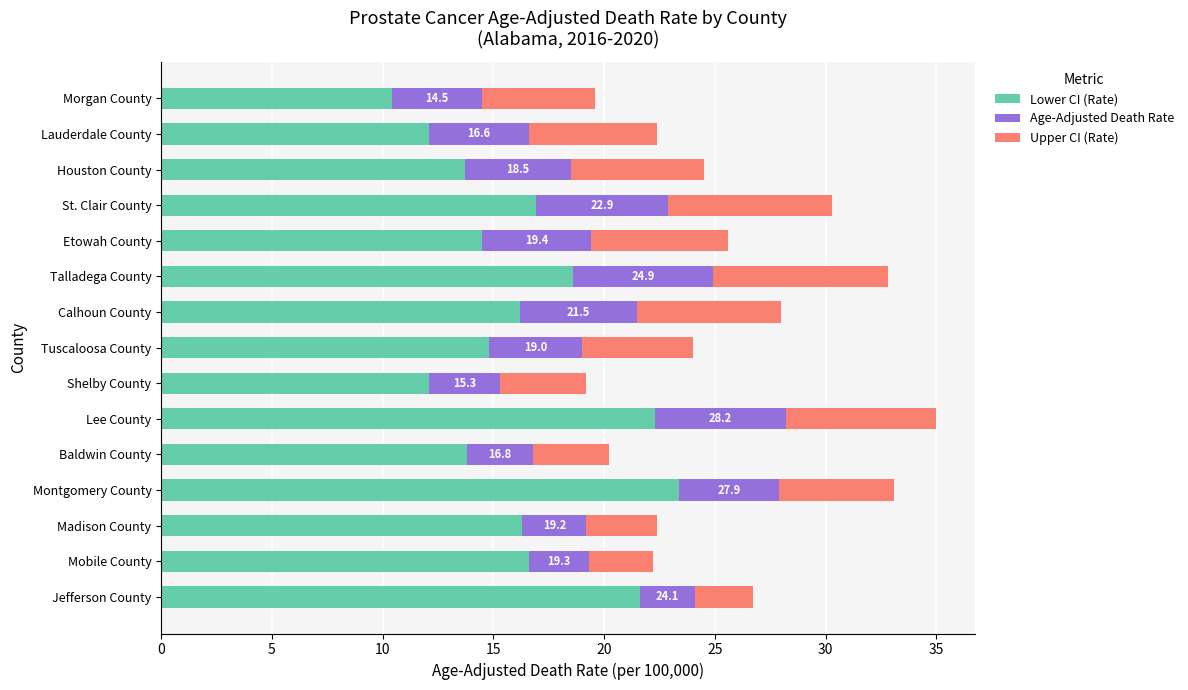

Is it true that Lower CI (Rate) equals 16.9 at St. Clair County?

True